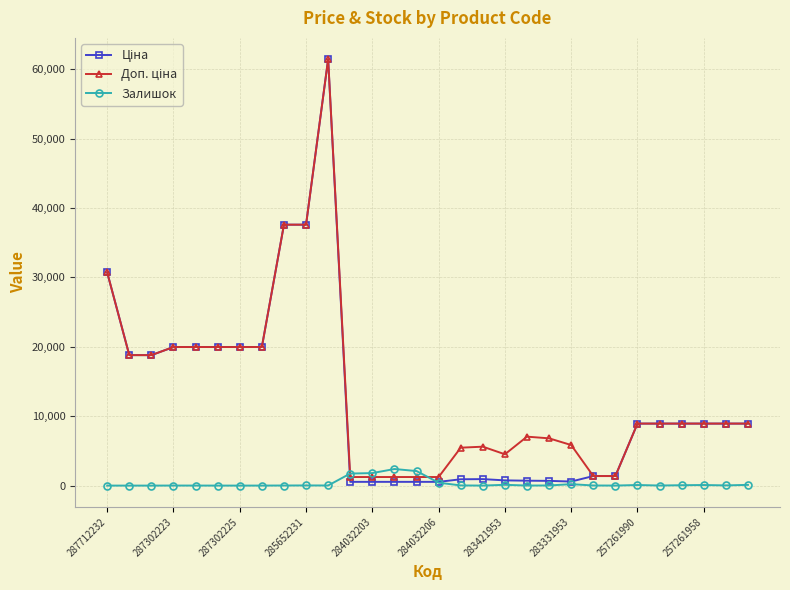

At how many categories does at least one series exceed 35510?

3